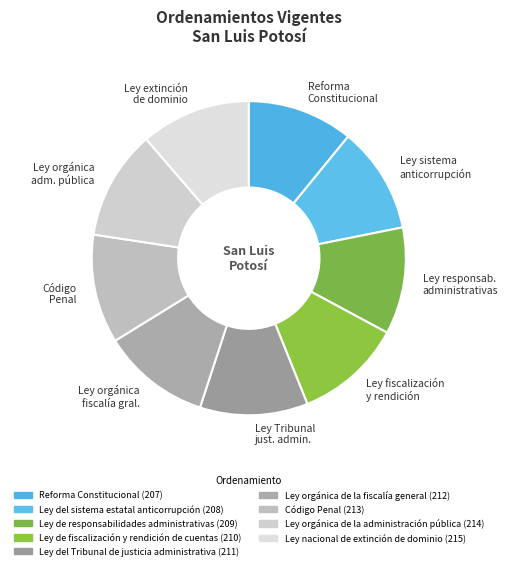

True or false: Ley Tribunal just. admin. accounts for 11% of the total.

True